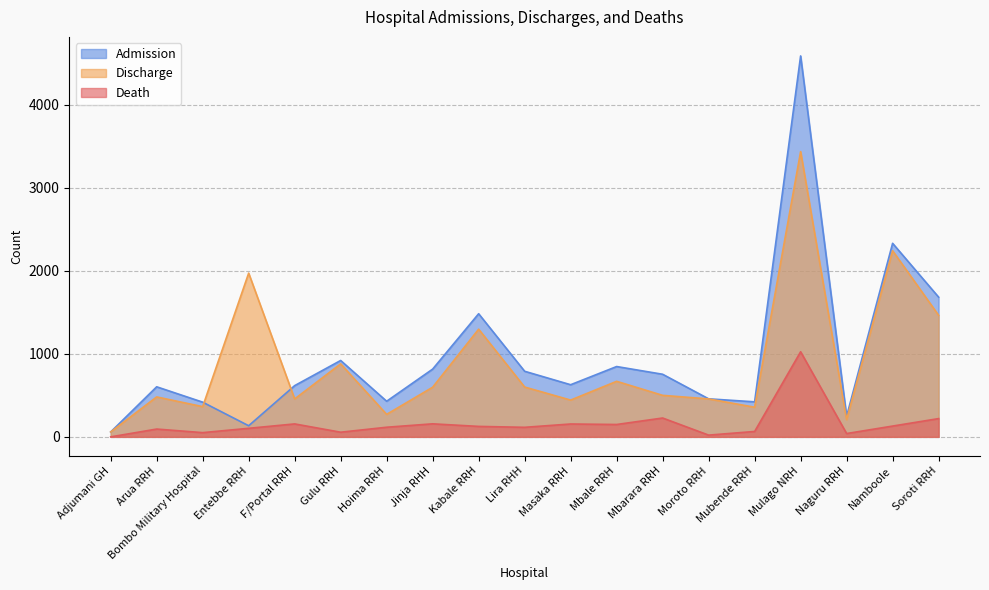

At which category does Admission reach its first local peak?

Arua RRH